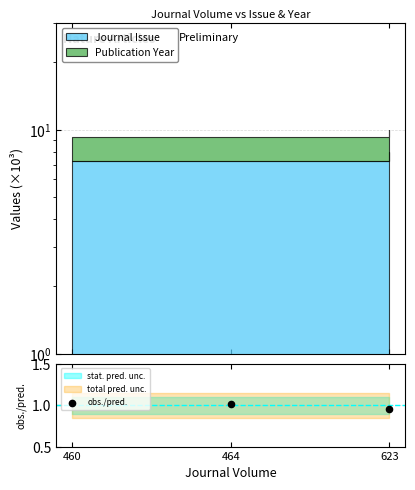

What is the change in value from 464 to 623?

-0.1